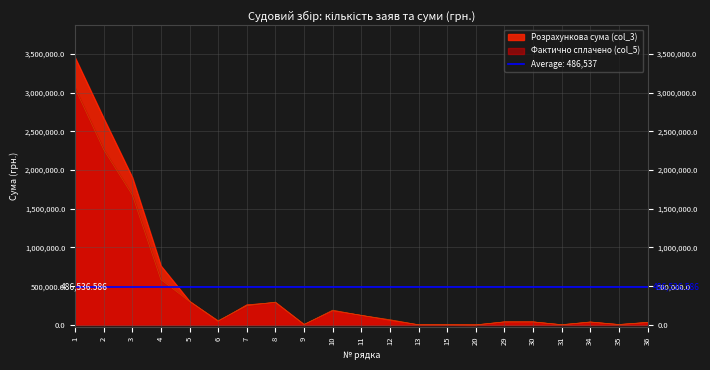

Rank the categories by Розрахункова сума (col_3) value from lowest to highest.

20, 31, 13, 15, 35, 9, 36, 34, 29, 30, 6, 12, 11, 10, 7, 8, 5, 4, 3, 2, 1